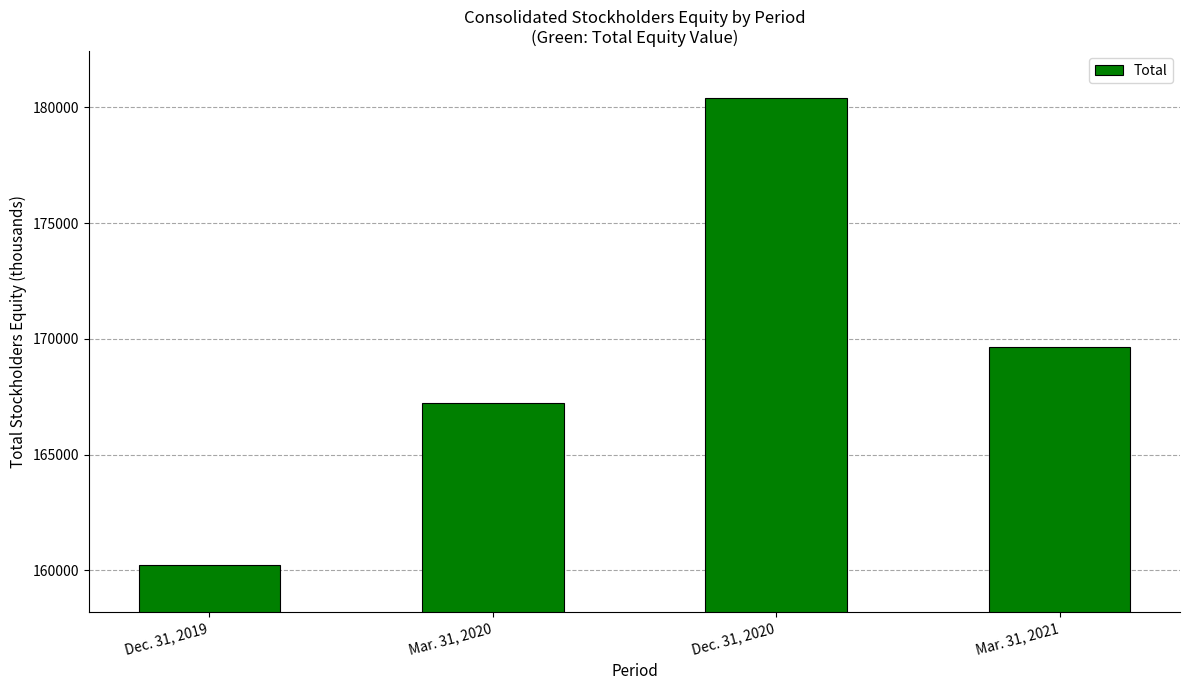

What is the label of the 3rd bar from the left?

Dec. 31, 2020